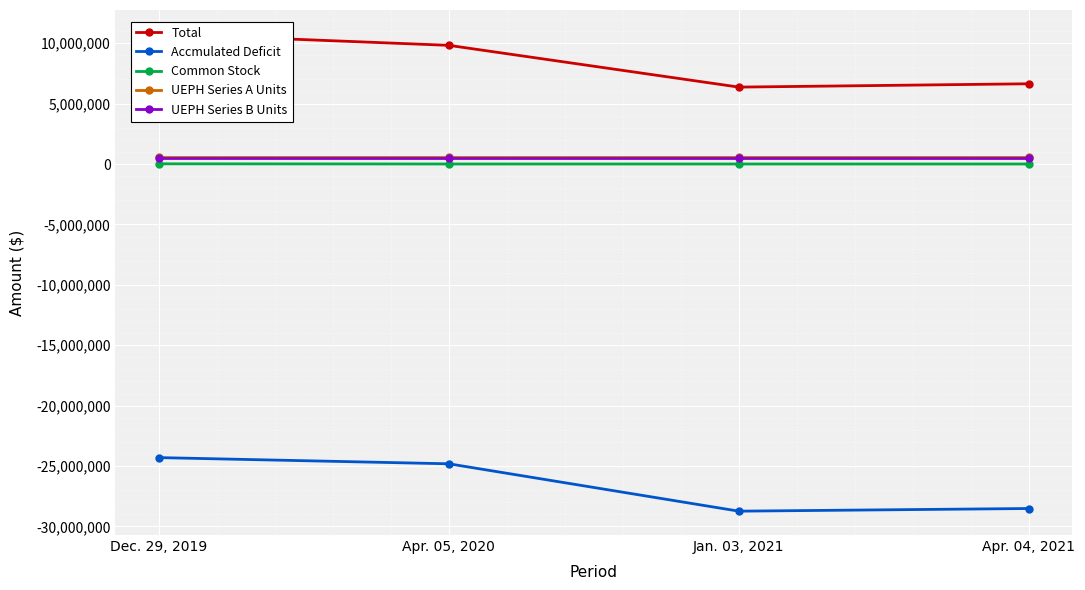

Reading left to right, what are all the values shown in this chart?

Total: Dec. 29, 2019=10776509	Apr. 05, 2020=9825371	Jan. 03, 2021=6369160	Apr. 04, 2021=6644921
Accmulated Deficit: Dec. 29, 2019=-24301203	Apr. 05, 2020=-24813764	Jan. 03, 2021=-28734670	Apr. 04, 2021=-28515083
Common Stock: Dec. 29, 2019=18680	Apr. 05, 2020=3736	Jan. 03, 2021=3736	Apr. 04, 2021=3736
UEPH Series A Units: Dec. 29, 2019=617571	Apr. 05, 2020=617571	Jan. 03, 2021=617571	Apr. 04, 2021=617571
UEPH Series B Units: Dec. 29, 2019=463179	Apr. 05, 2020=463179	Jan. 03, 2021=463179	Apr. 04, 2021=463179